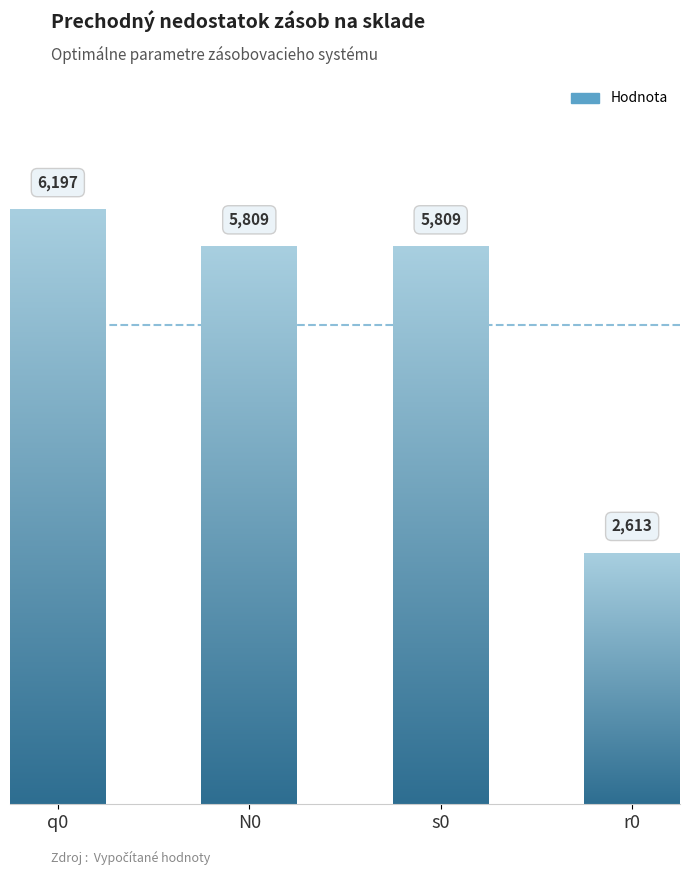

Where does the data first go above 5809?

q0